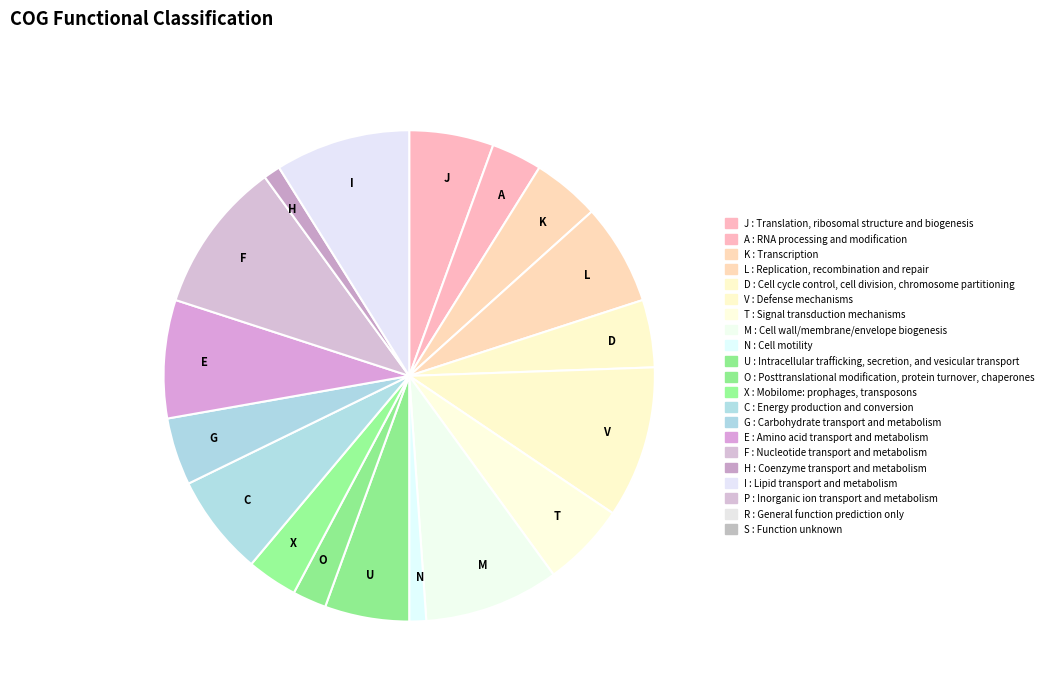

Is there any slice that represents more than half of the pie?

No